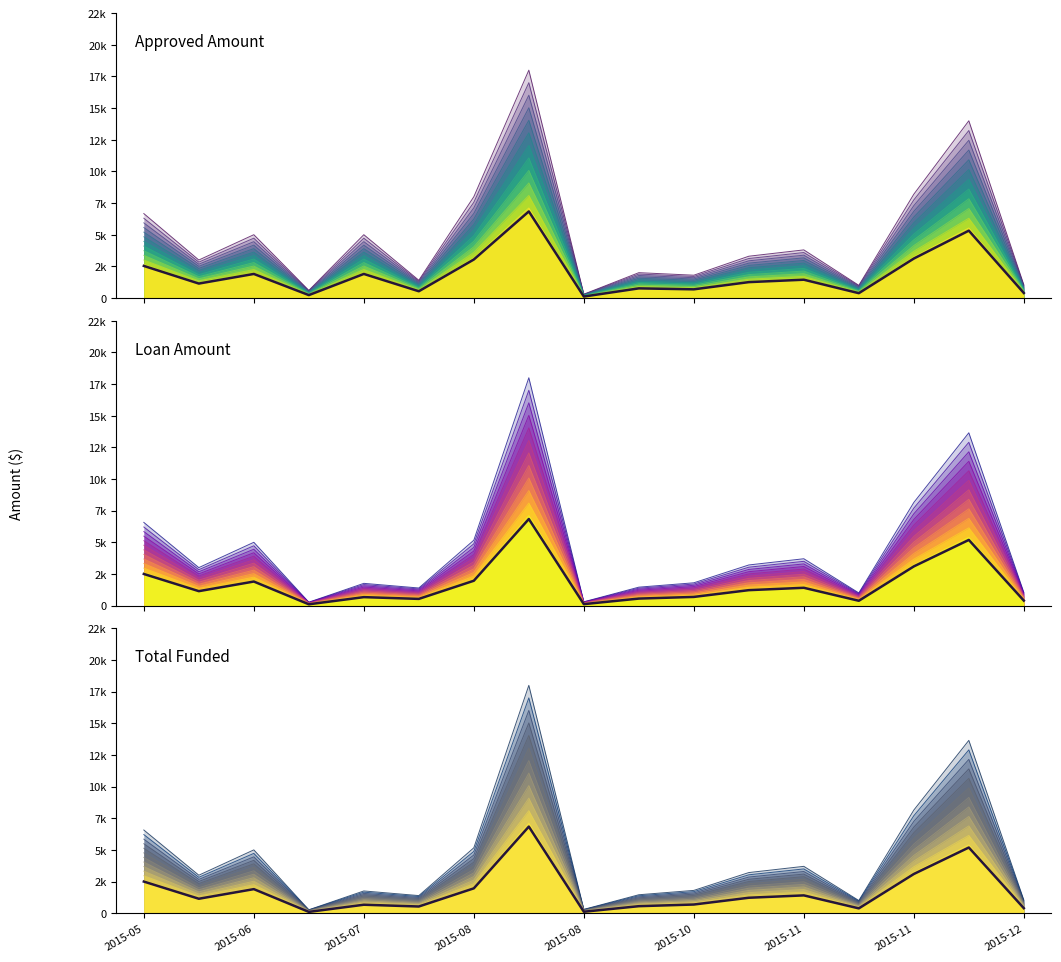

List the series in order of their peak value, lowest first.

Approved Amount, Loan Amount, Total Funded